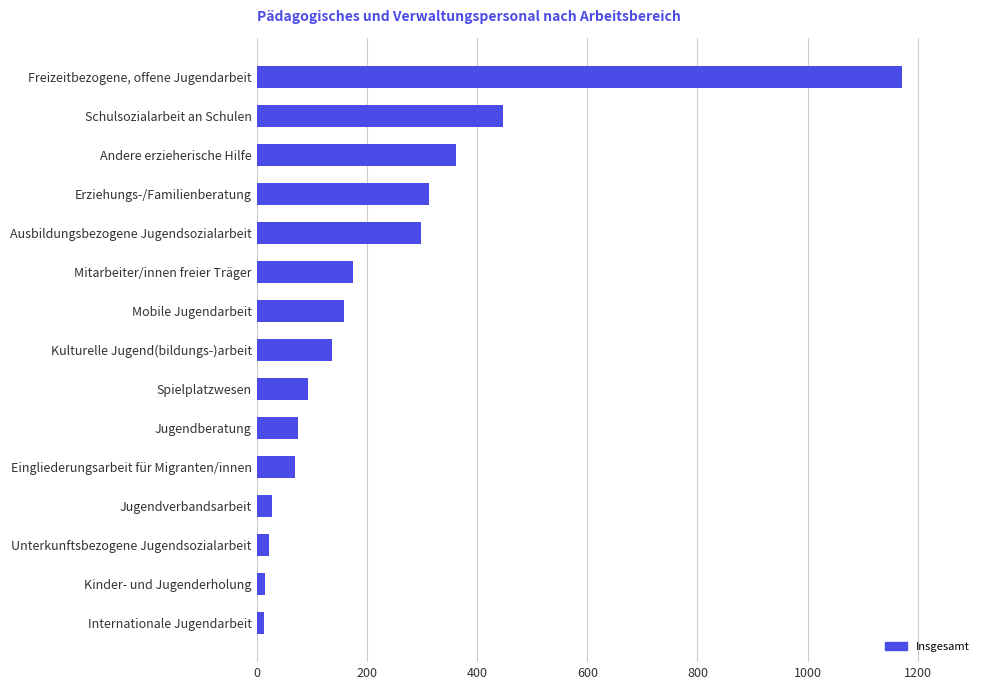

List the labels in order of value, smallest first.

Internationale Jugendarbeit, Kinder- und Jugenderholung, Unterkunftsbezogene Jugendsozialarbeit, Jugendverbandsarbeit, Eingliederungsarbeit für Migranten/innen, Jugendberatung, Spielplatzwesen, Kulturelle Jugend(bildungs-)arbeit, Mobile Jugendarbeit, Mitarbeiter/innen freier Träger, Ausbildungsbezogene Jugendsozialarbeit, Erziehungs-/Familienberatung, Andere erzieherische Hilfe, Schulsozialarbeit an Schulen, Freizeitbezogene, offene Jugendarbeit